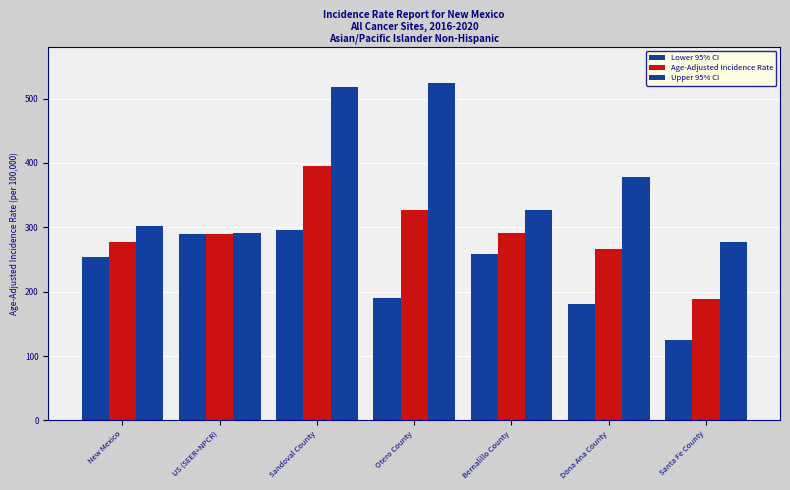

What is the difference between the Age-Adjusted Incidence Rate values at Santa Fe County and Otero County?

137.7